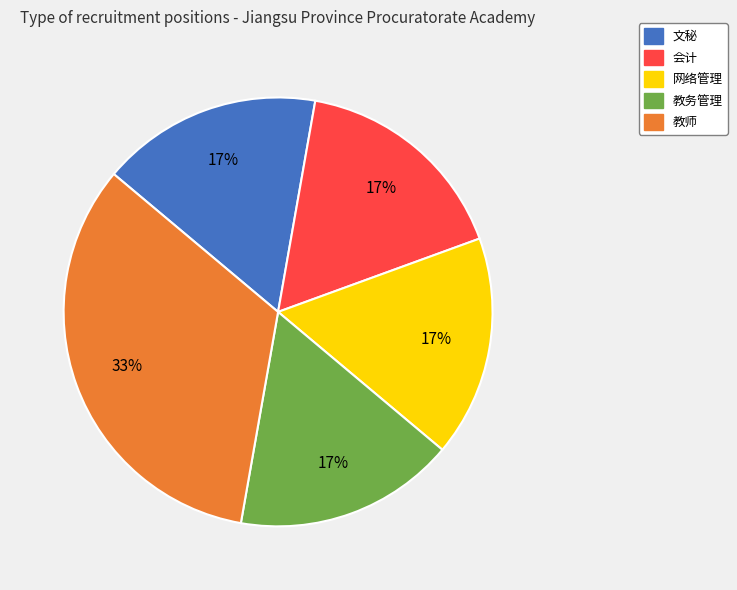

To the nearest percent, what portion does 网络管理 represent?

17%